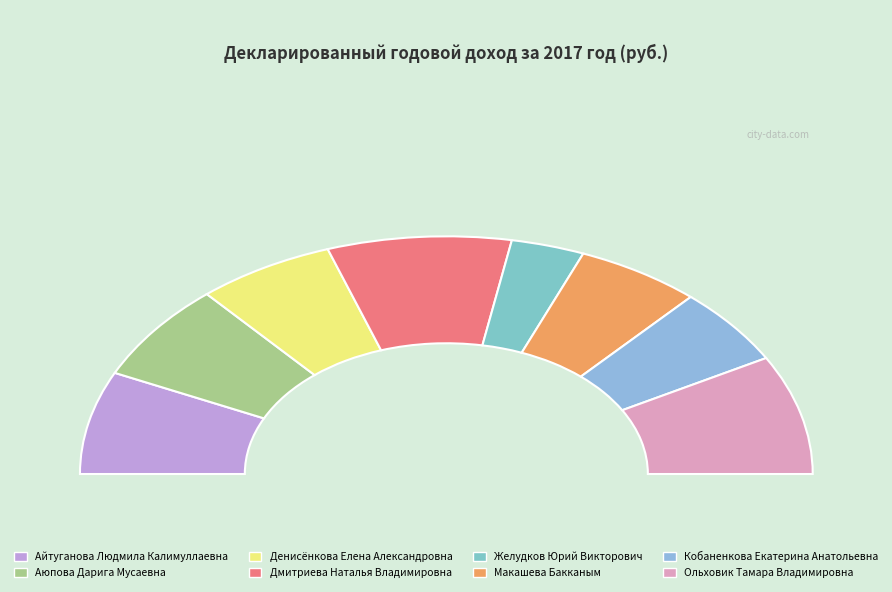

Rank the categories by value from highest to lowest.

Ольховик Тамара Владимировна, Дмитриева Наталья Владимировна, Айтуганова Людмила Калимуллаевна, Аюпова Дарига Мусаевна, Денисёнкова Елена Александровна, Макашева Бакканым, Кобаненкова Екатерина Анатольевна, Желудков Юрий Викторович